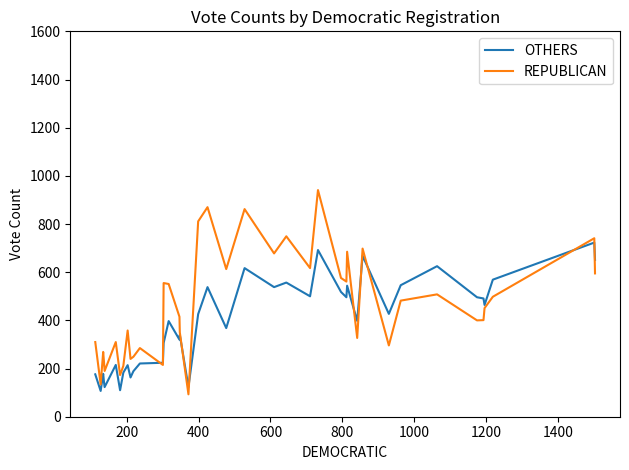

Rank the series by their maximum value, from lowest to highest.

OTHERS, REPUBLICAN